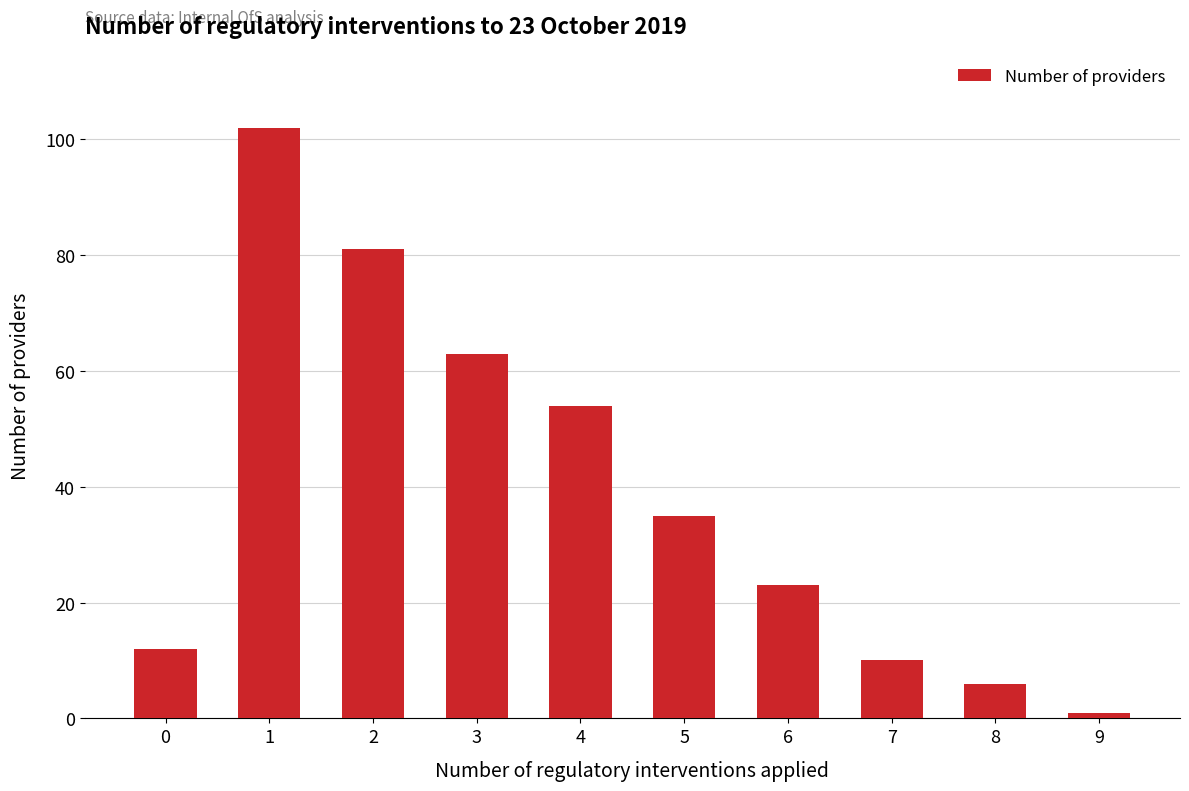

What is the difference between the values at 2 and 0?

69